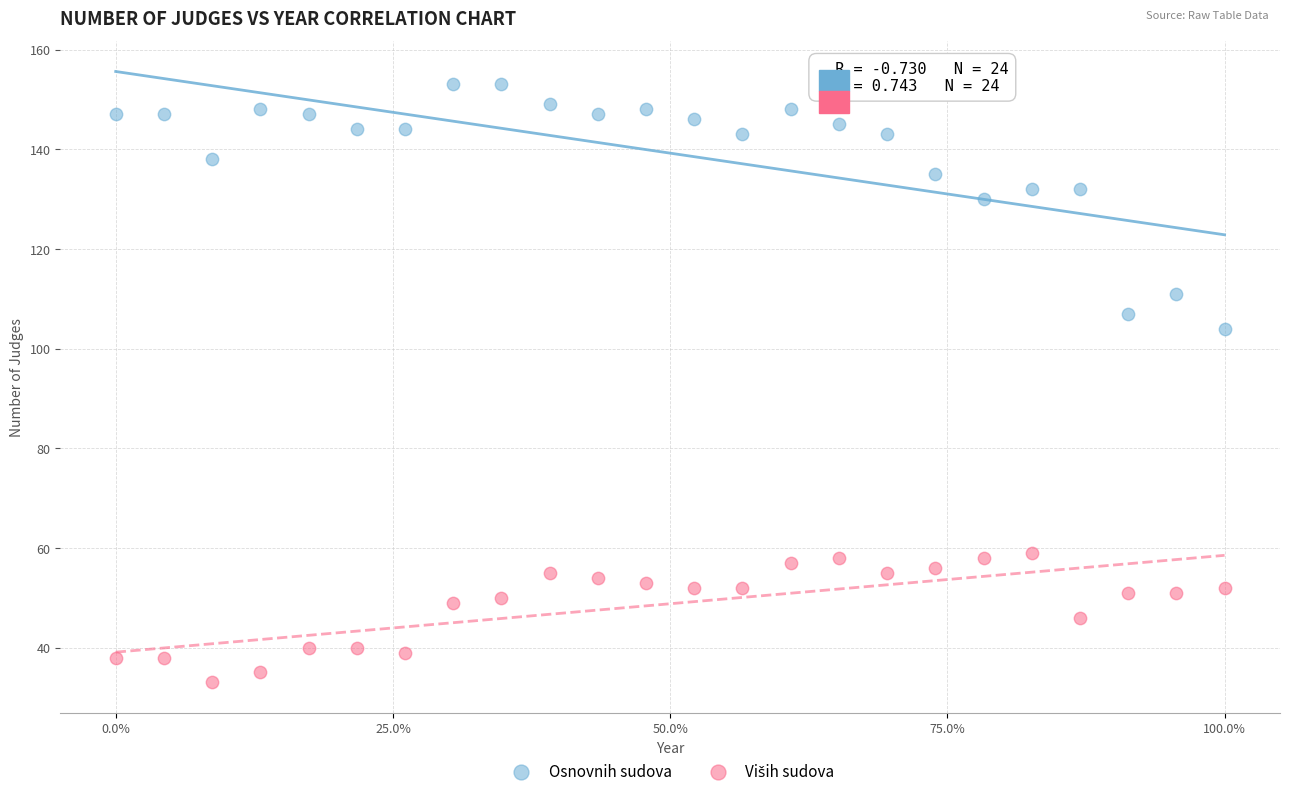

Across all data points, what is the range of Y values (max minus min)?

120